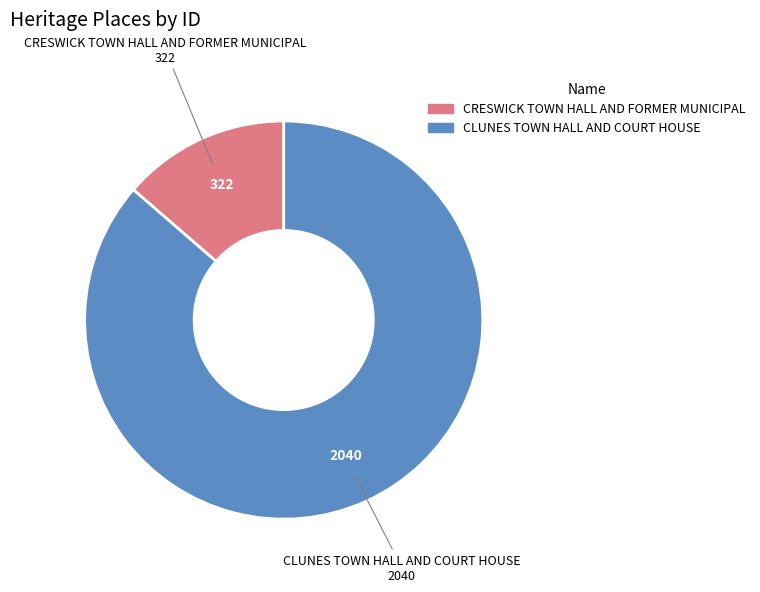

Is it true that CRESWICK TOWN HALL AND FORMER MUNICIPAL is 24% of the pie?

False